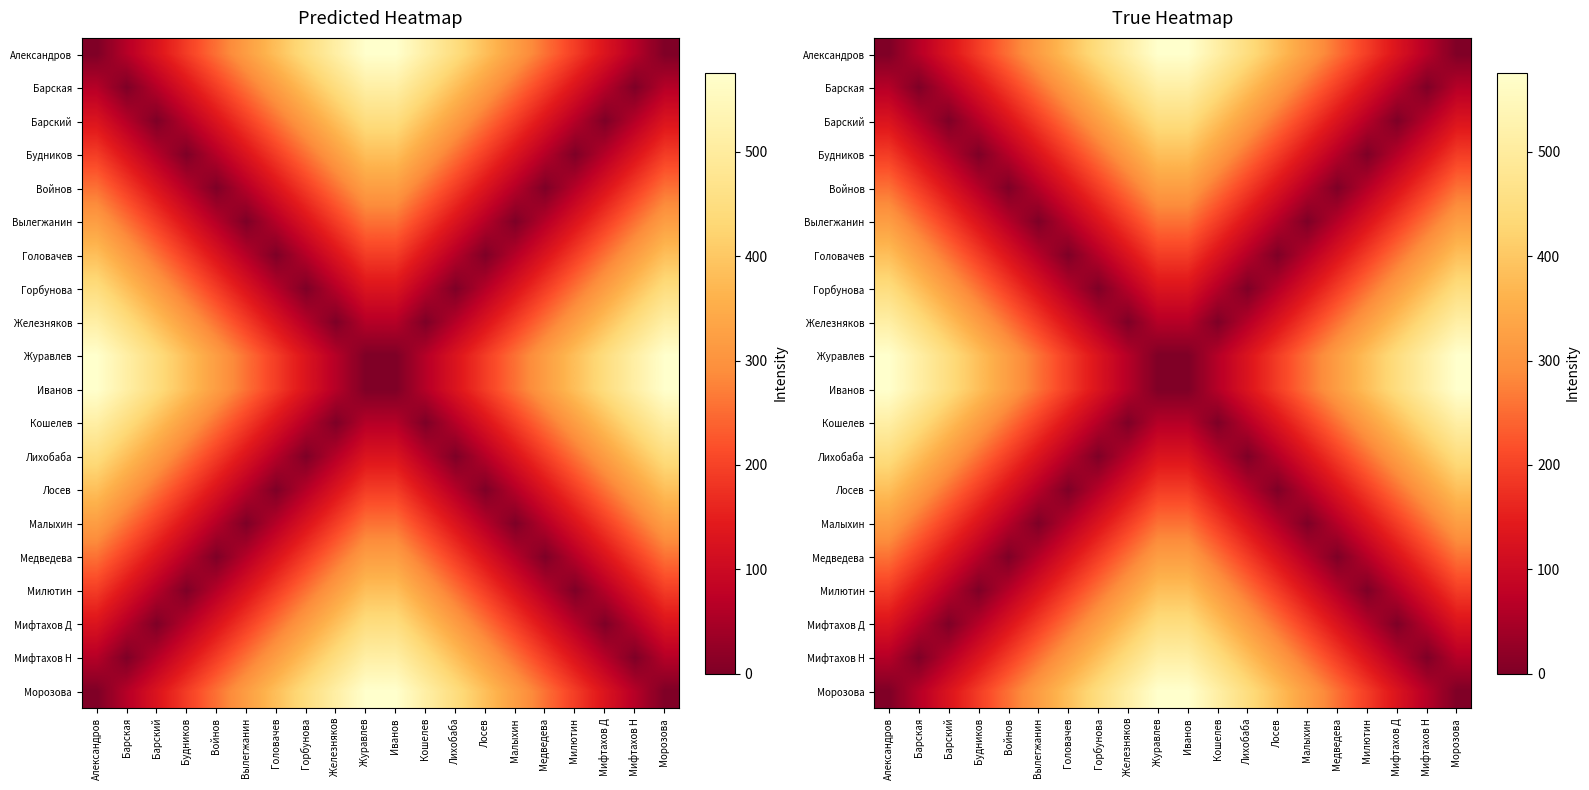

How many data points does each series have?

20